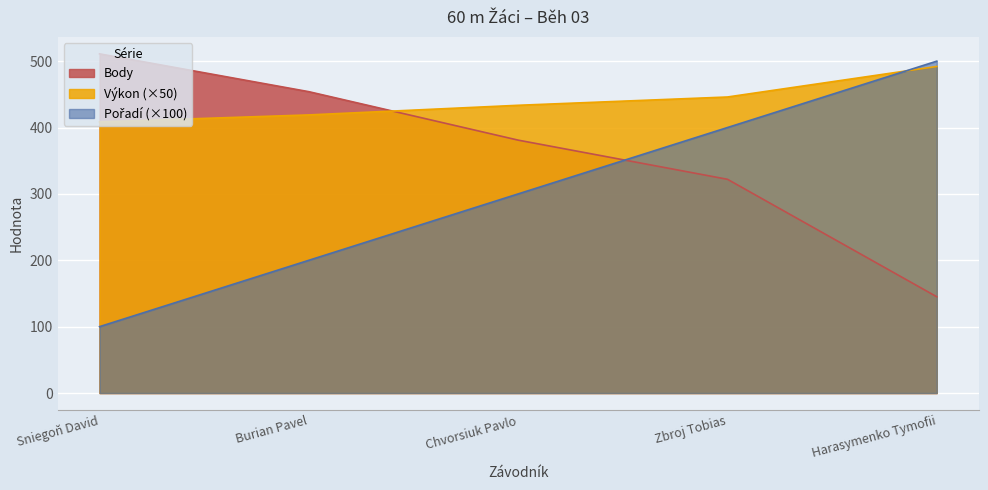

At which label does Výkon reach its peak?

Harasymenko Tymofii